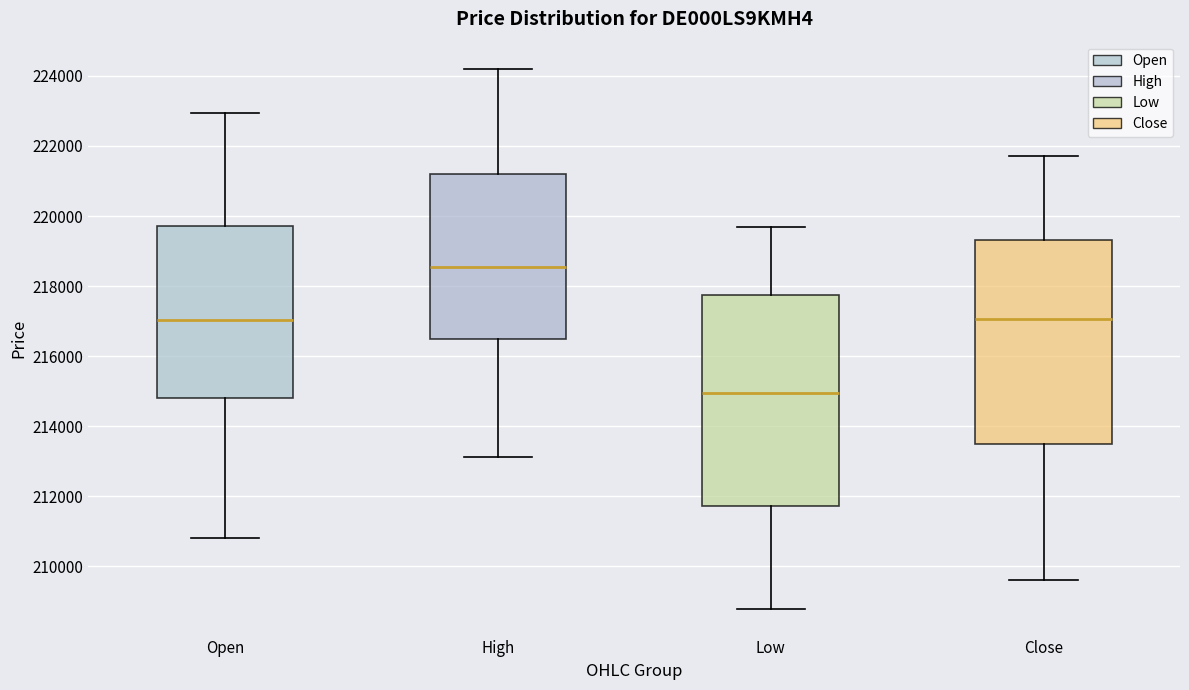

Where does the median line of the box for Low sit on the y-axis? The values are not printed on the chart, so give them approximately, as read against the axis.

215000